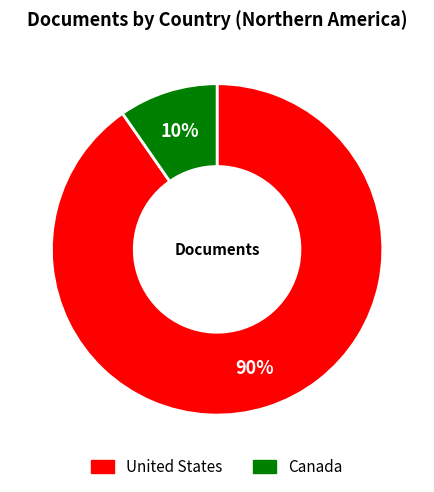

The Canada slice represents 4% of the pie. True or false?

False